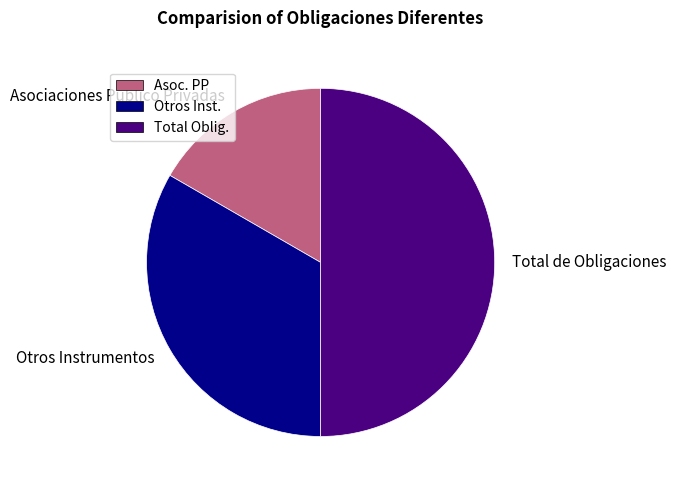

Rank the categories by value from highest to lowest.

Total de Obligaciones, Otros Instrumentos, Asociaciones Público Privadas